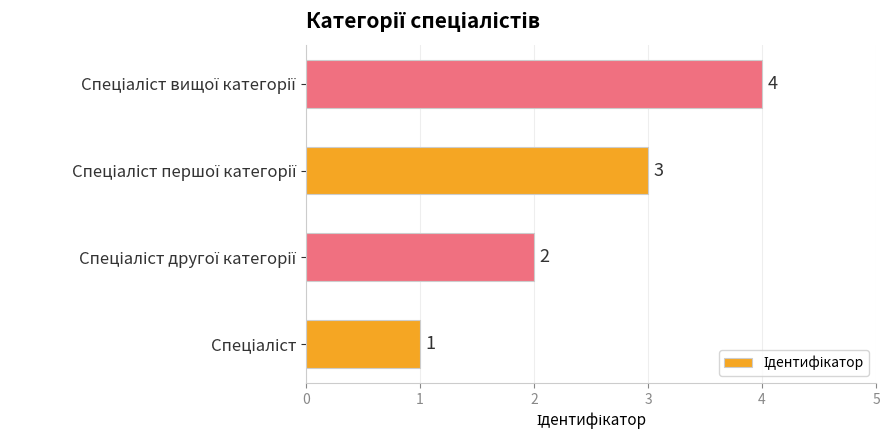

How many distinct data groups are displayed?

1